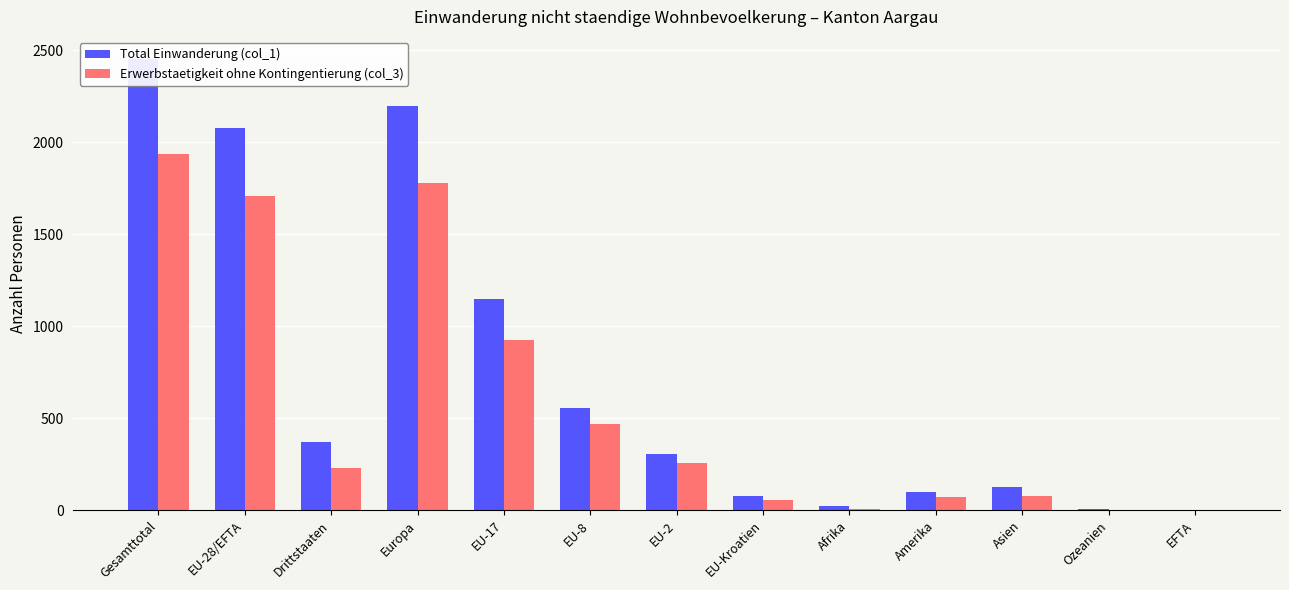

What is the sum of the Total Einwanderung (col_1) values at EU-Kroatien and Afrika?

97